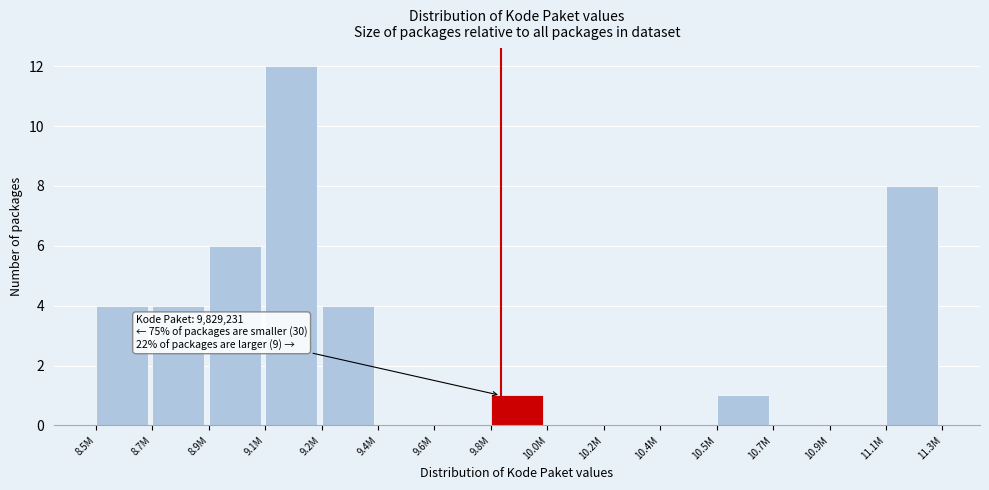

Reading left to right, what are all the values shown in this chart?

8.5M=4	8.7M=4	8.9M=6	9.1M=12	9.2M=4	9.4M=0	9.6M=0	9.8M=1	10.0M=0	10.2M=0	10.4M=0	10.5M=1	10.7M=0	10.9M=0	11.1M=8